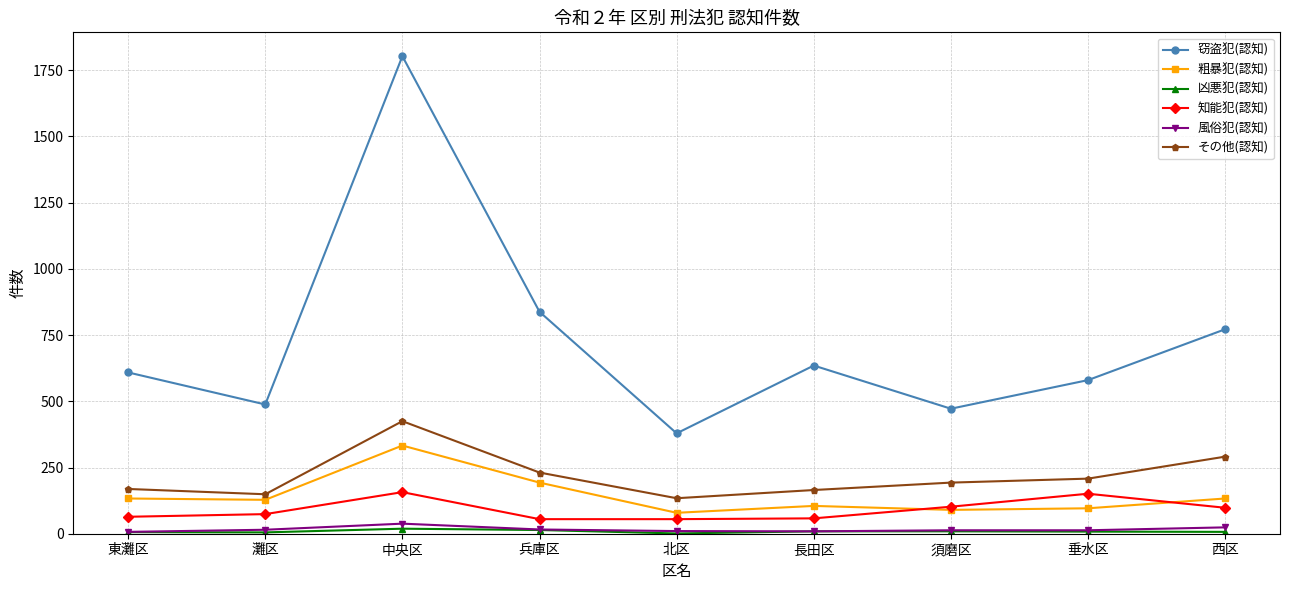

At which category is the sum across all series the highest?

中央区